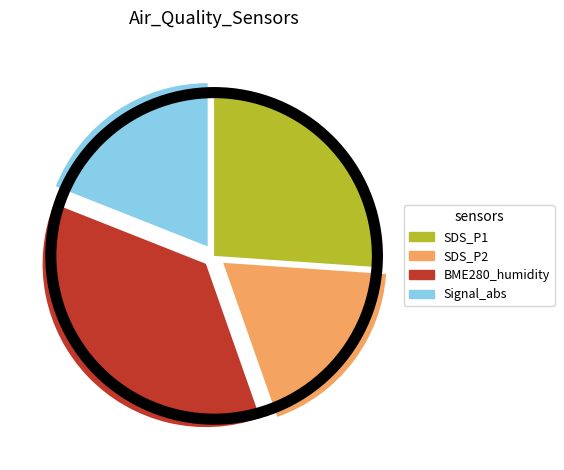

What is the ratio of the value at Signal_abs to the value at SDS_P2?

1.0